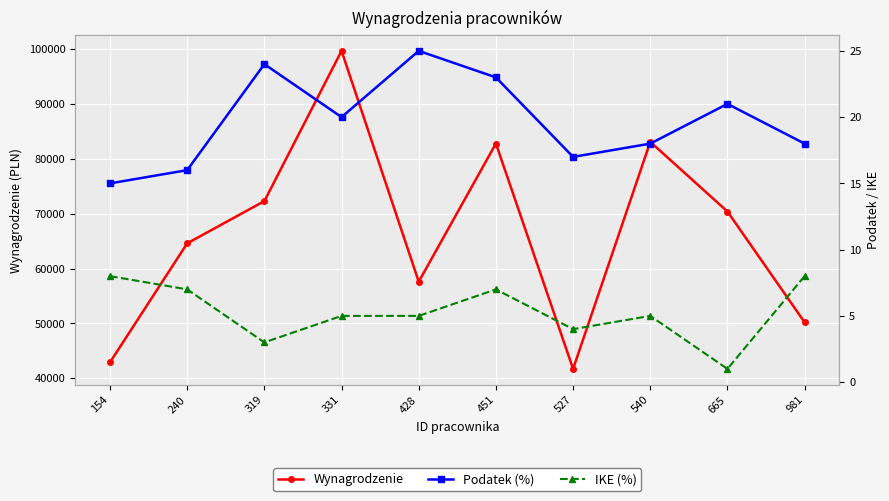

List the series in order of their peak value, highest first.

Wynagrodzenie, Podatek (%), IKE (%)